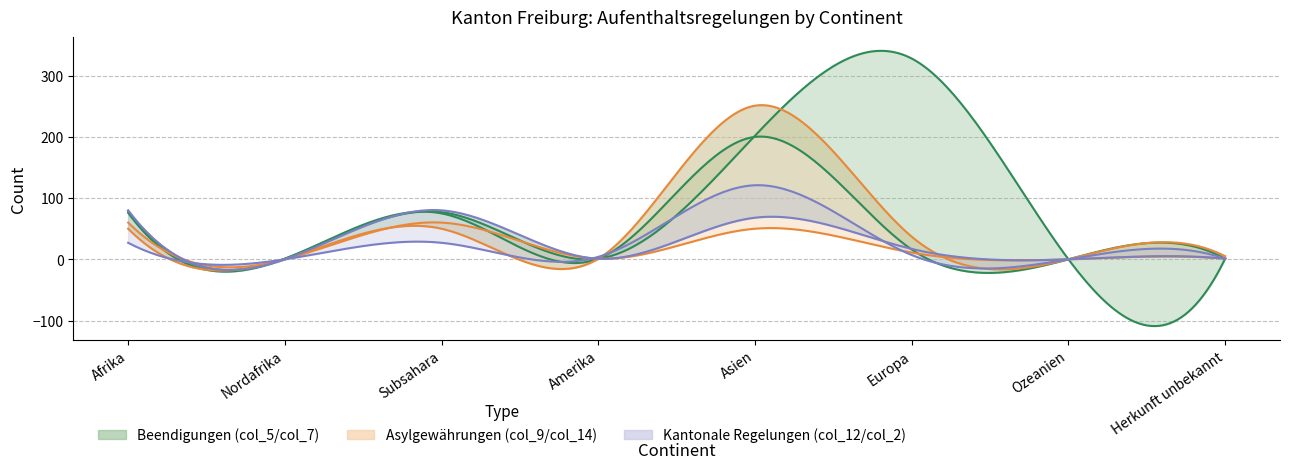

What is the spread (max minus min) of values at Asien?

201